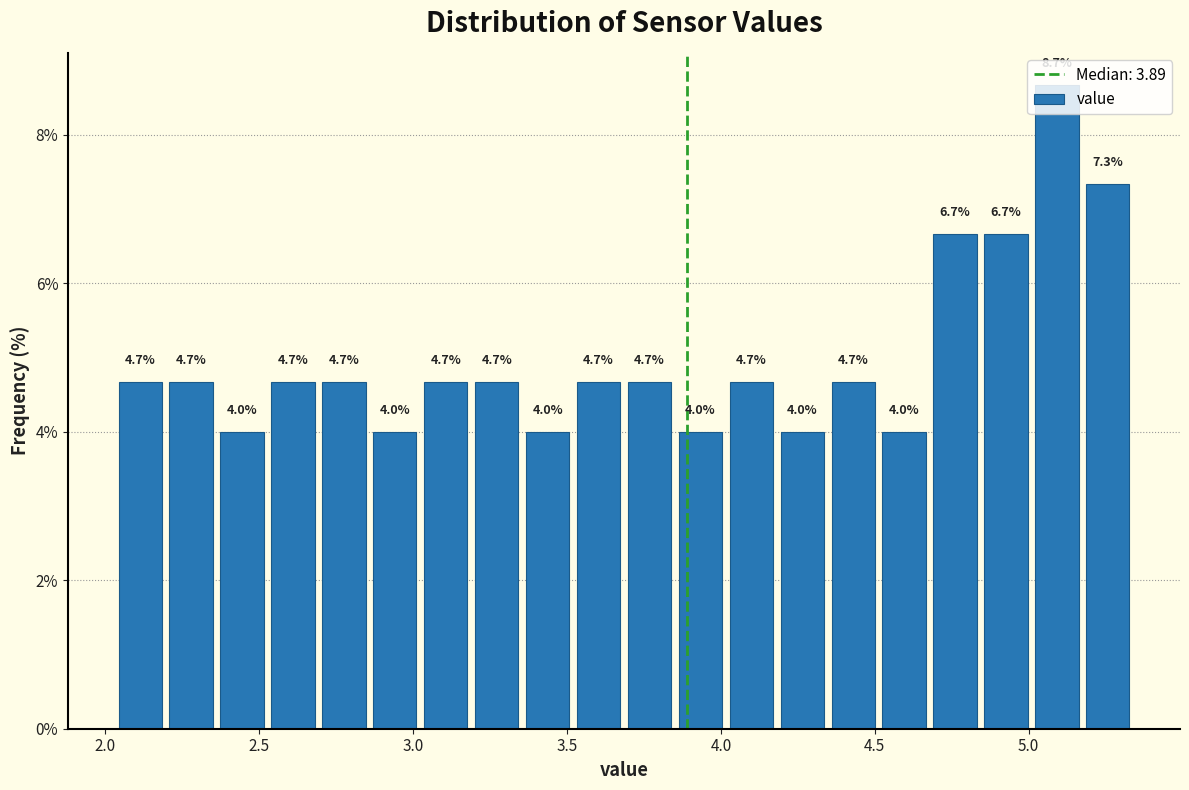

Around what value on the x-axis is the tallest bar? Give the approximate position of its centre, as read against the axis.

5.10